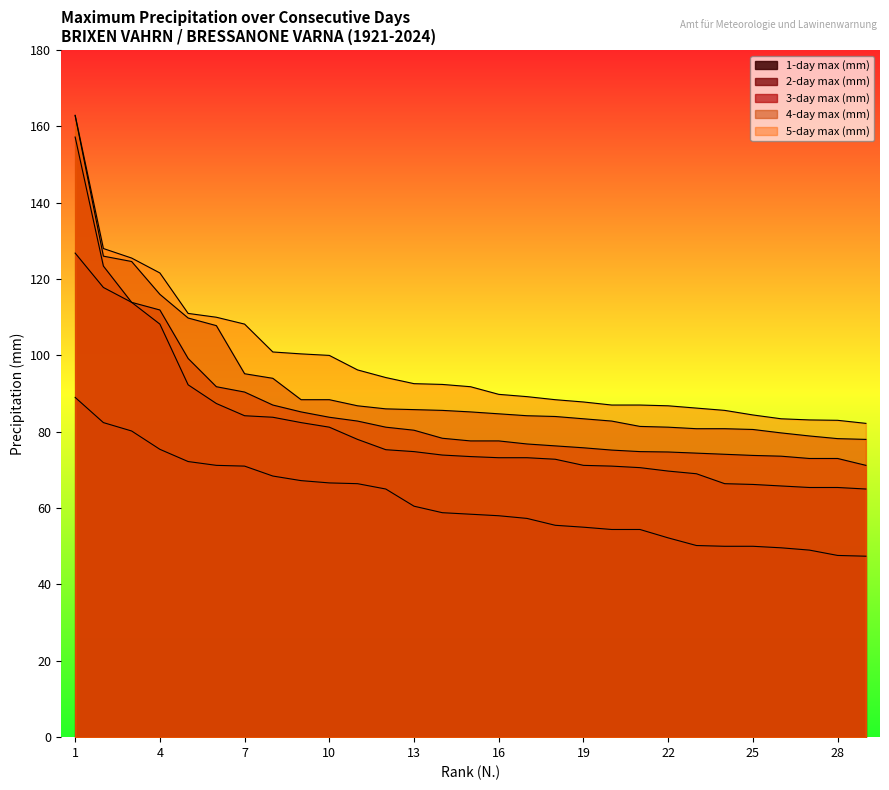

Which series has the largest total across all categories?

5-day max (mm)